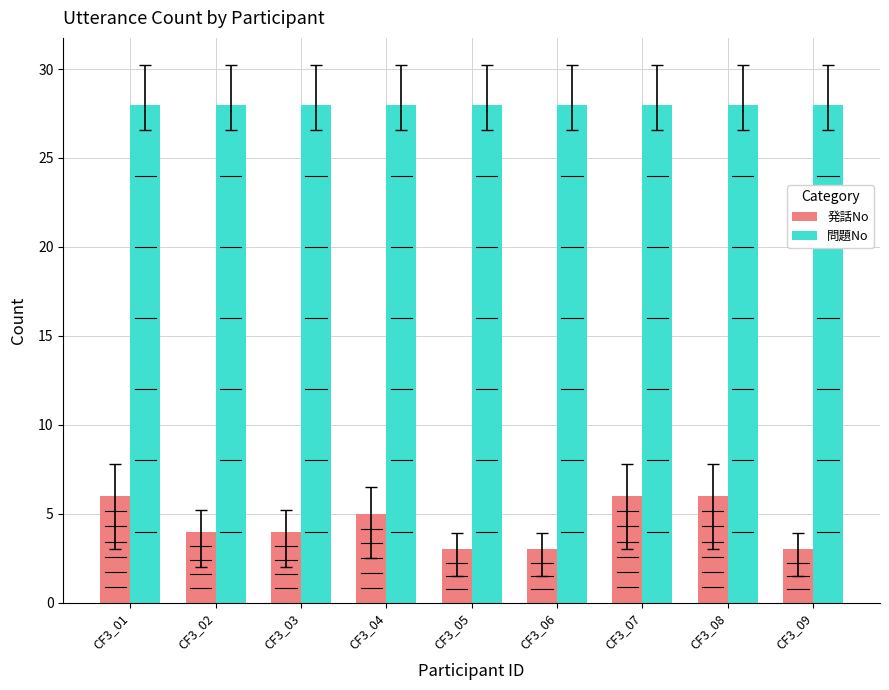

Is it true that 発話No equals 6 at CF3_07?

True